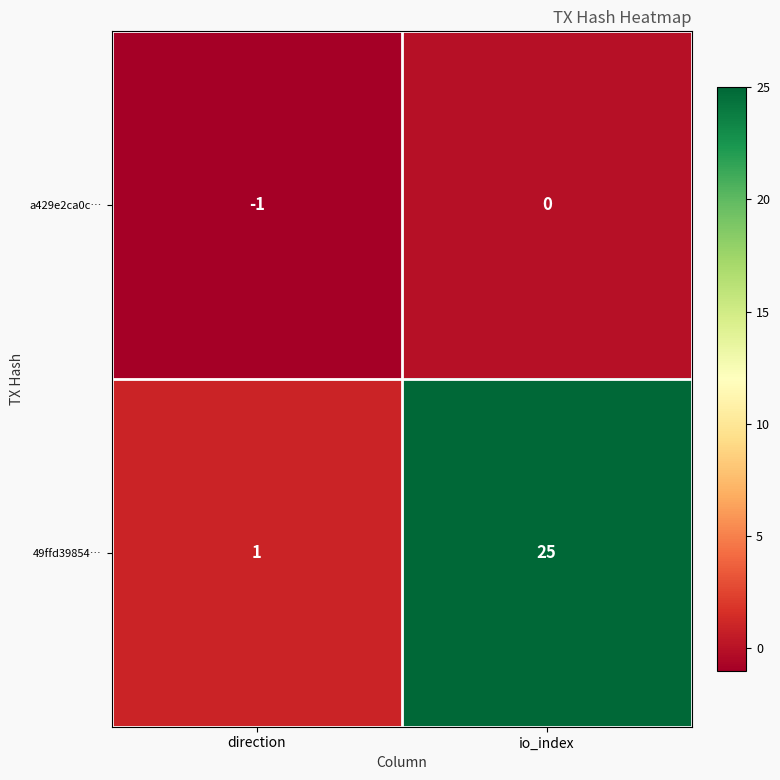

Reading left to right, extract all data points from this chart.

a429e2ca0c…: direction=-1	io_index=0
49ffd39854…: direction=1	io_index=25